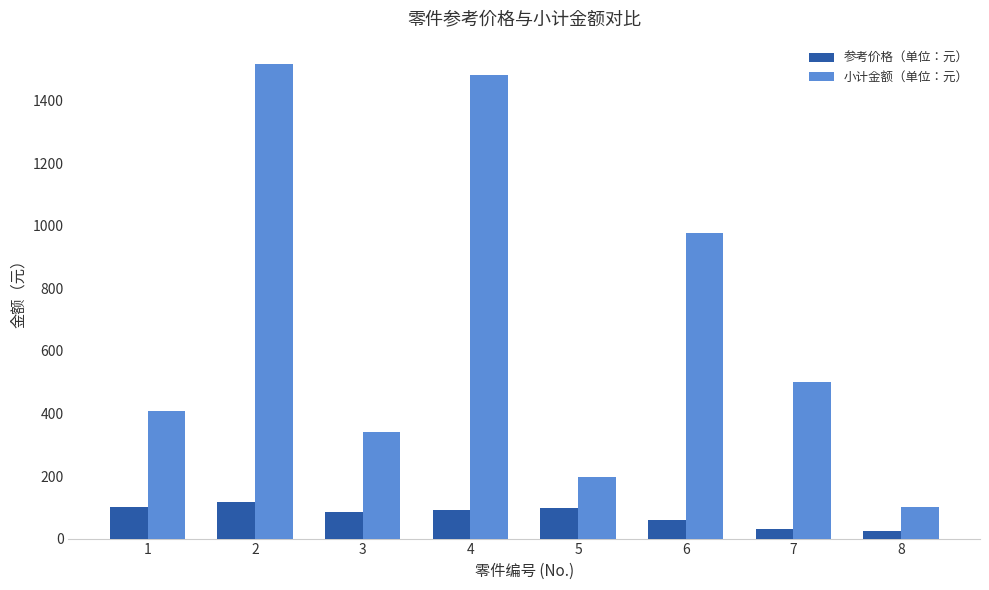

What is the total value across all series at 6?

1037.0